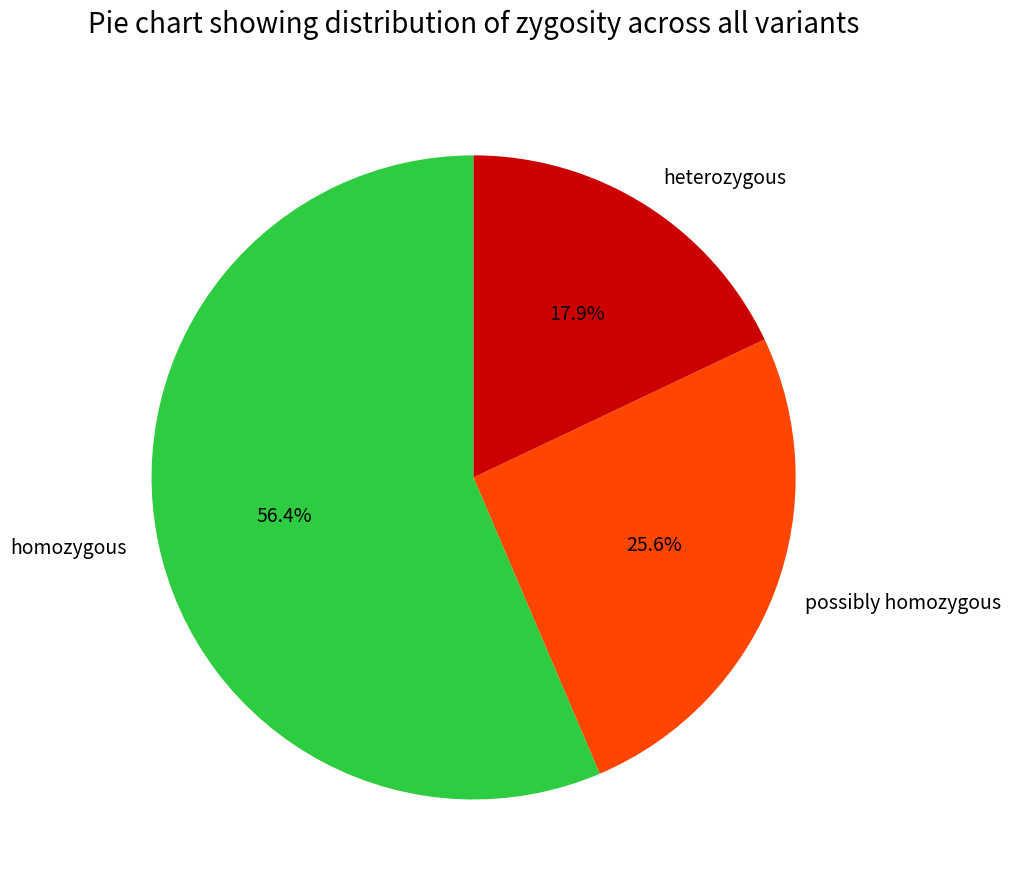

Does possibly homozygous represent more than half of the total?

No